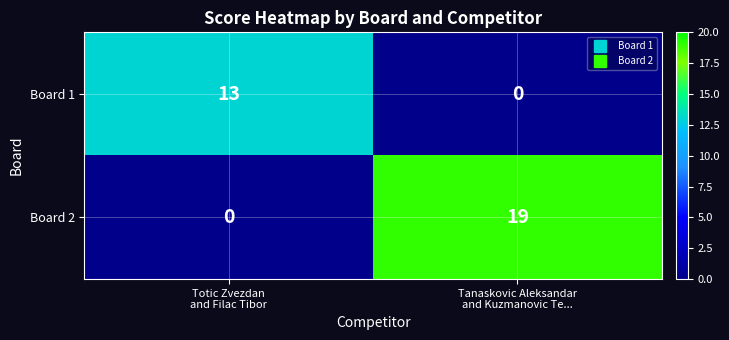

Rank the series at Totic Zvezdan
and Filac Tibor from highest to lowest value.

Board 1, Board 2